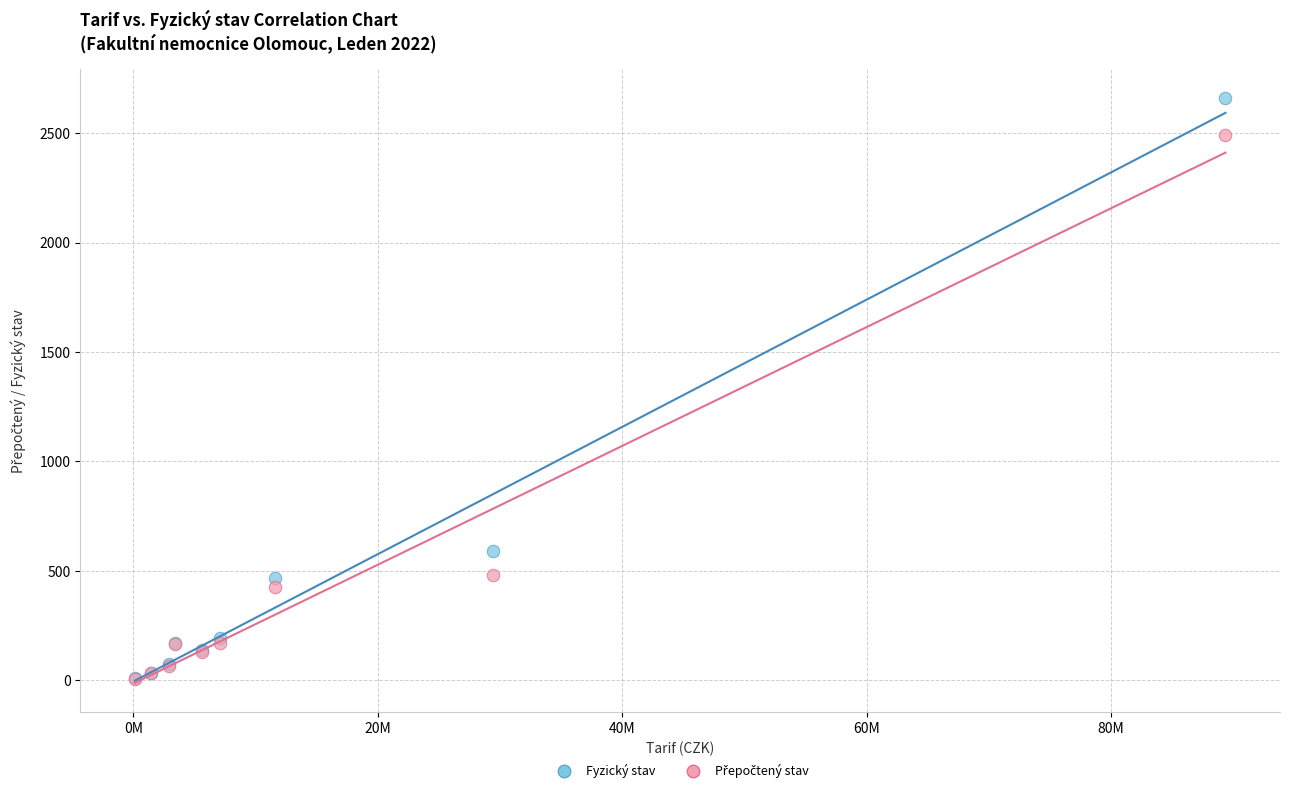

Across all series, what Y value is closest to 1332?

591.0